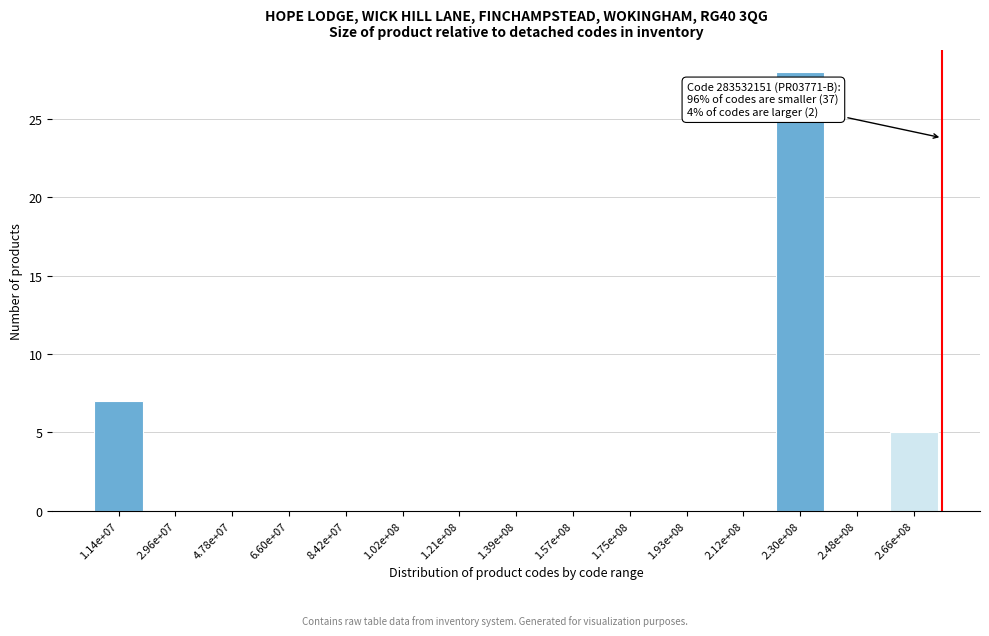

Reading left to right, extract all data points from this chart.

1.14e+07=7	2.96e+07=0	4.78e+07=0	6.60e+07=0	8.42e+07=0	1.02e+08=0	1.21e+08=0	1.39e+08=0	1.57e+08=0	1.75e+08=0	1.93e+08=0	2.12e+08=0	2.30e+08=28	2.48e+08=0	2.66e+08=5